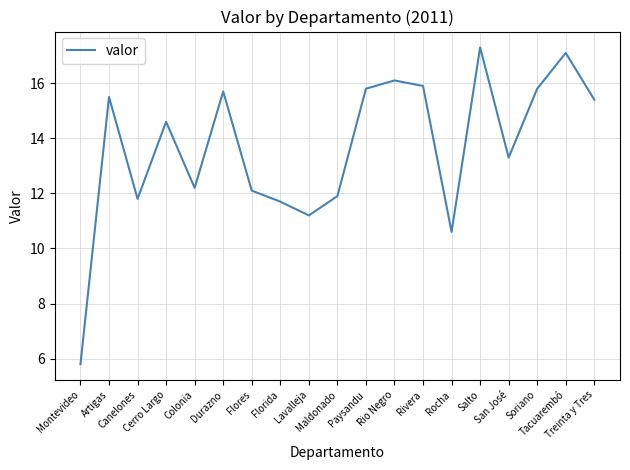

True or false: the data shows 17.1 at Tacuarembó.

True